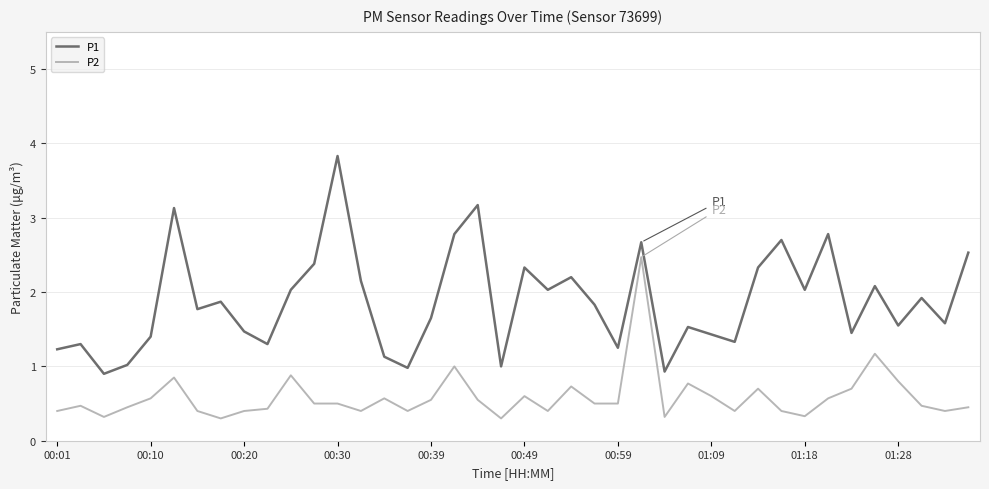

Which series has the largest range (max minus min)?

P1